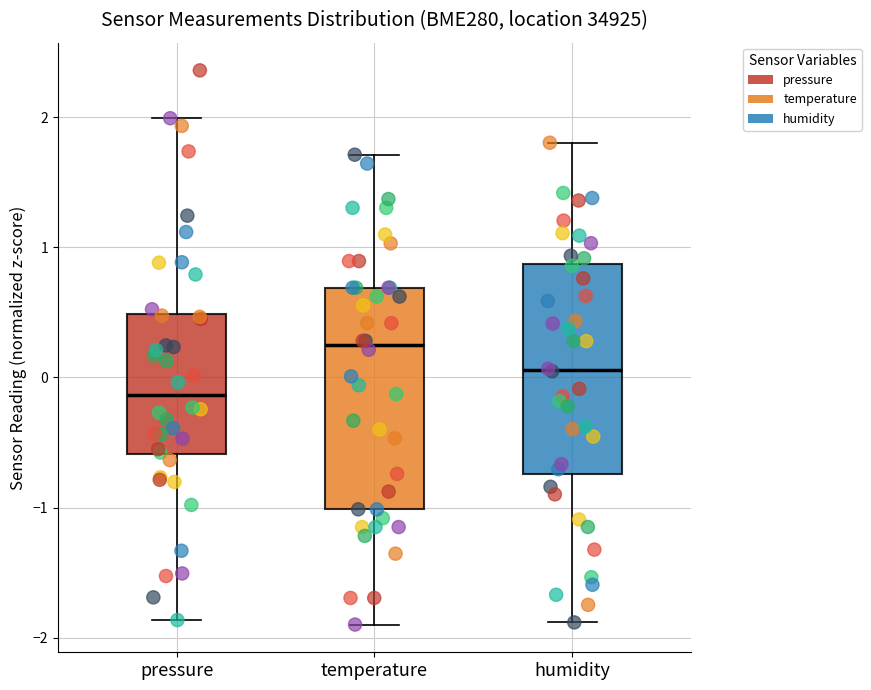

Reading left to right, transcribe this box plot: for each box, give where its median line is, the range the box spans, and where its two whiskers end, as read against the y-axis. The values are not printed on the chart, so give them approximately, as read against the axis.

pressure: median -0.1, box -0.6 to 0.5, whiskers -1.9 to 2.0
temperature: median 0.2, box -1.0 to 0.7, whiskers -1.9 to 1.7
humidity: median 0.1, box -0.7 to 0.9, whiskers -1.9 to 1.8